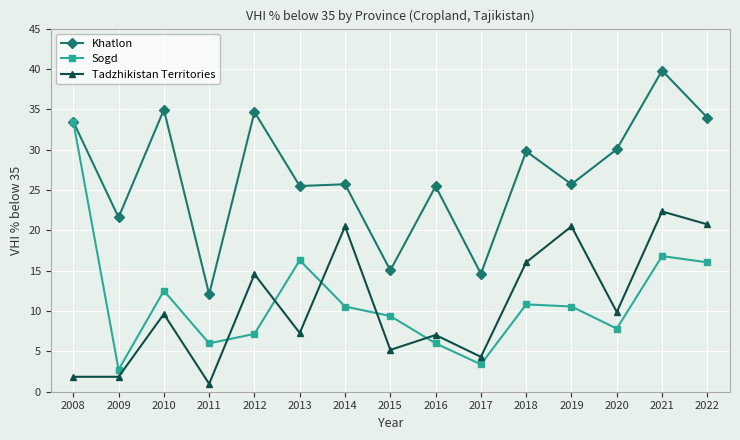

What is the greatest value displayed?

39.8